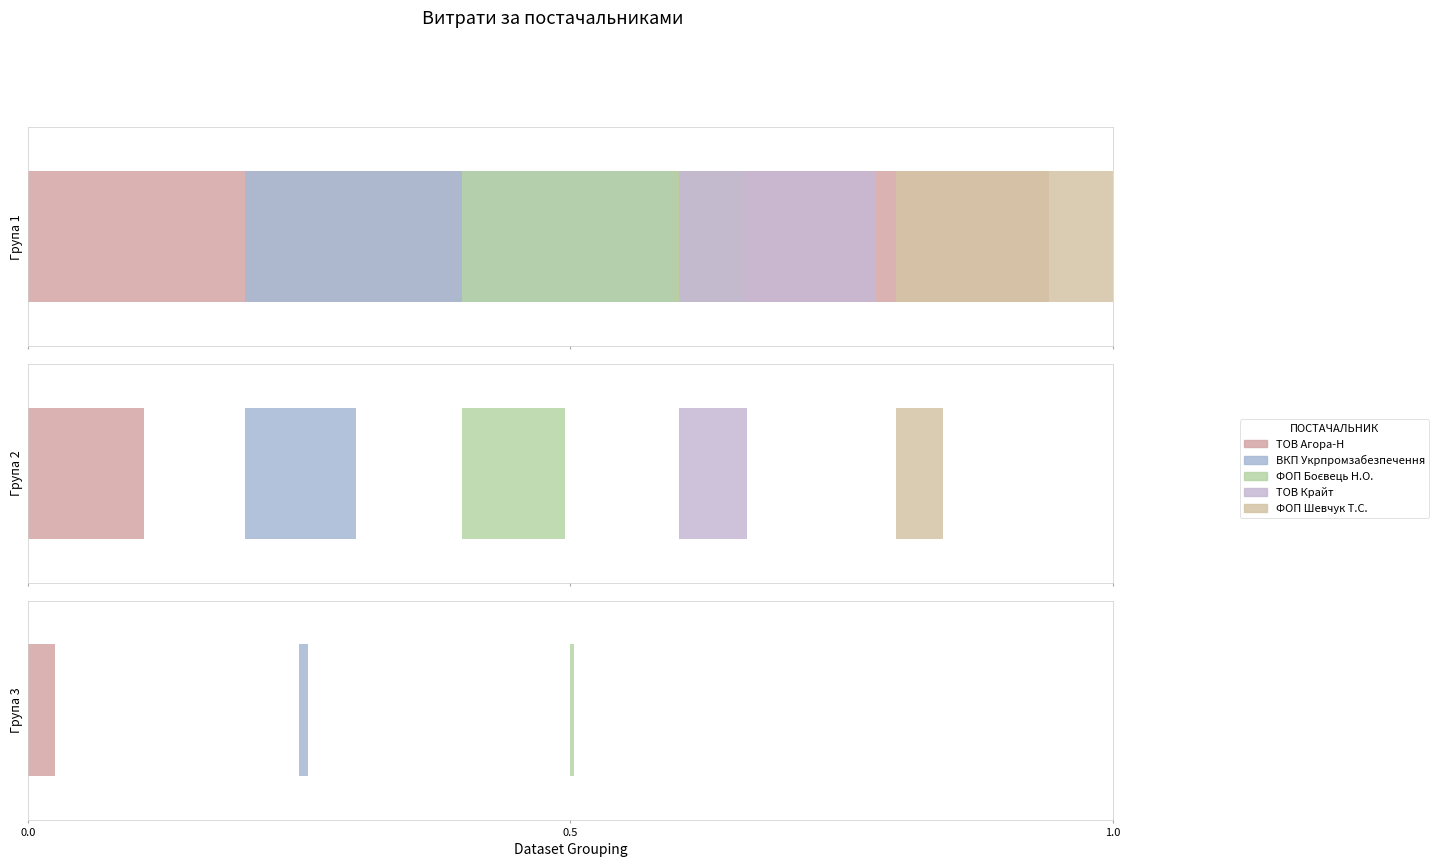

How many data points does each series have?

14